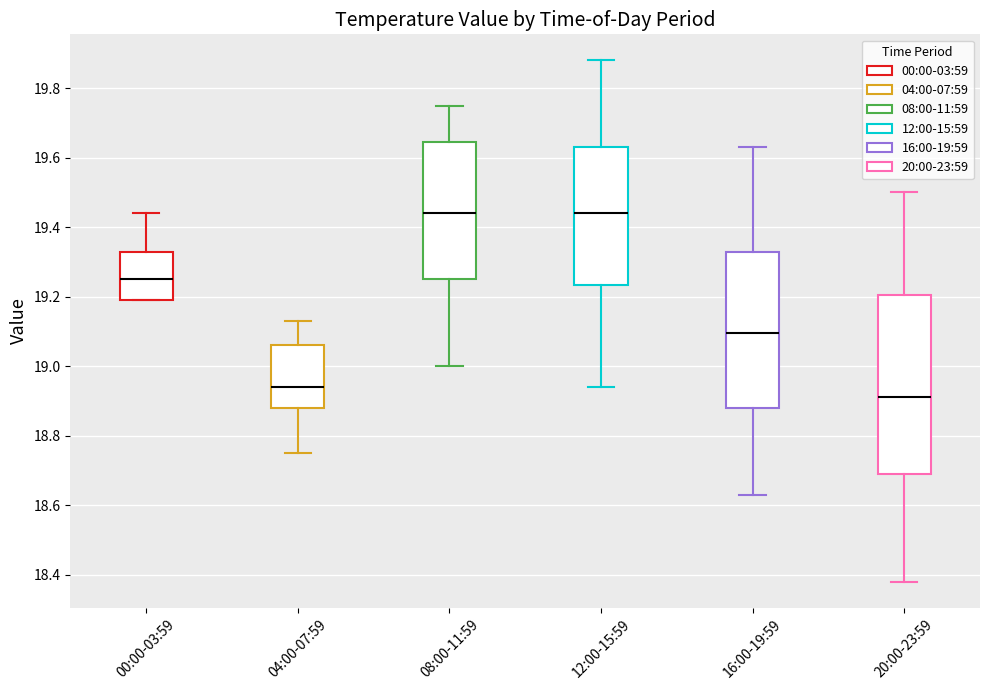

Reading left to right, transcribe this box plot: for each box, give where its median line is, the range the box spans, and where its two whiskers end, as read against the y-axis. The values are not printed on the chart, so give them approximately, as read against the axis.

00:00-03:59: median 19.26, box 19.20 to 19.32, whiskers 19.20 to 19.44
04:00-07:59: median 18.94, box 18.88 to 19.06, whiskers 18.76 to 19.14
08:00-11:59: median 19.44, box 19.26 to 19.64, whiskers 19.00 to 19.76
12:00-15:59: median 19.44, box 19.24 to 19.64, whiskers 18.94 to 19.88
16:00-19:59: median 19.10, box 18.88 to 19.32, whiskers 18.64 to 19.64
20:00-23:59: median 18.92, box 18.70 to 19.20, whiskers 18.38 to 19.50